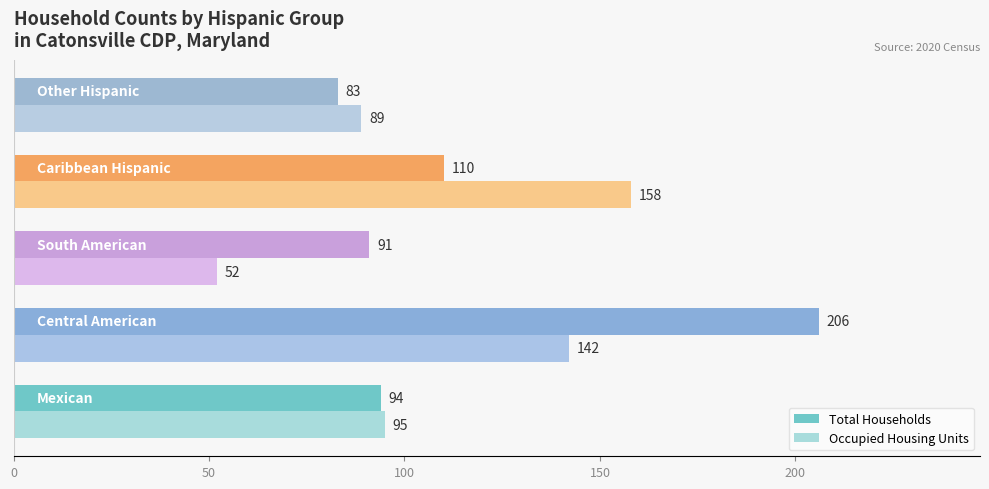

What is the sum of all Total Households values?

584